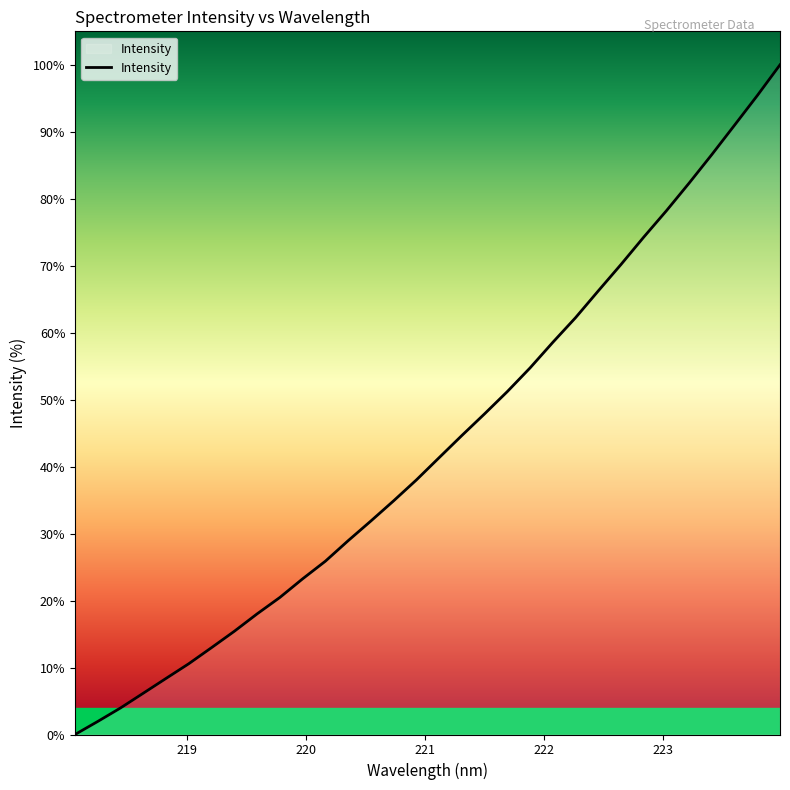

Reading left to right, list all the values displayed in this chart.

0.0	1.9	4.0	6.2	8.4	10.6	13.0	15.4	18.0	20.5	23.2	25.9	28.9	31.9	34.9	38.0	41.3	44.6	47.9	51.2	54.7	58.6	62.2	66.2	70.2	74.3	78.2	82.3	86.6	91.0	95.4	100.0